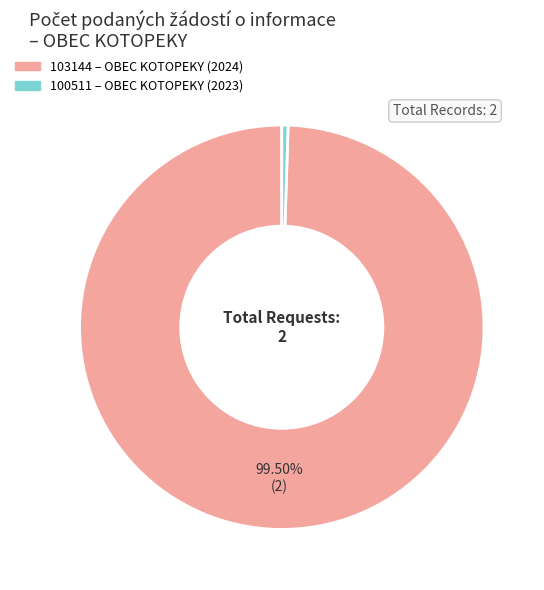

Is there any slice that represents more than half of the pie?

Yes